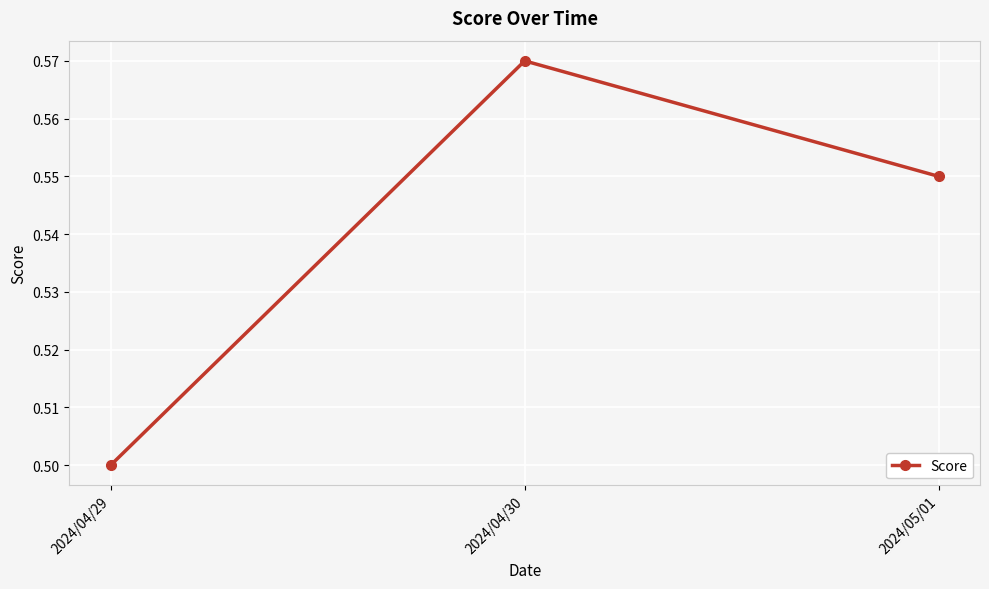

List the labels in order of value, smallest first.

2024/04/29, 2024/05/01, 2024/04/30